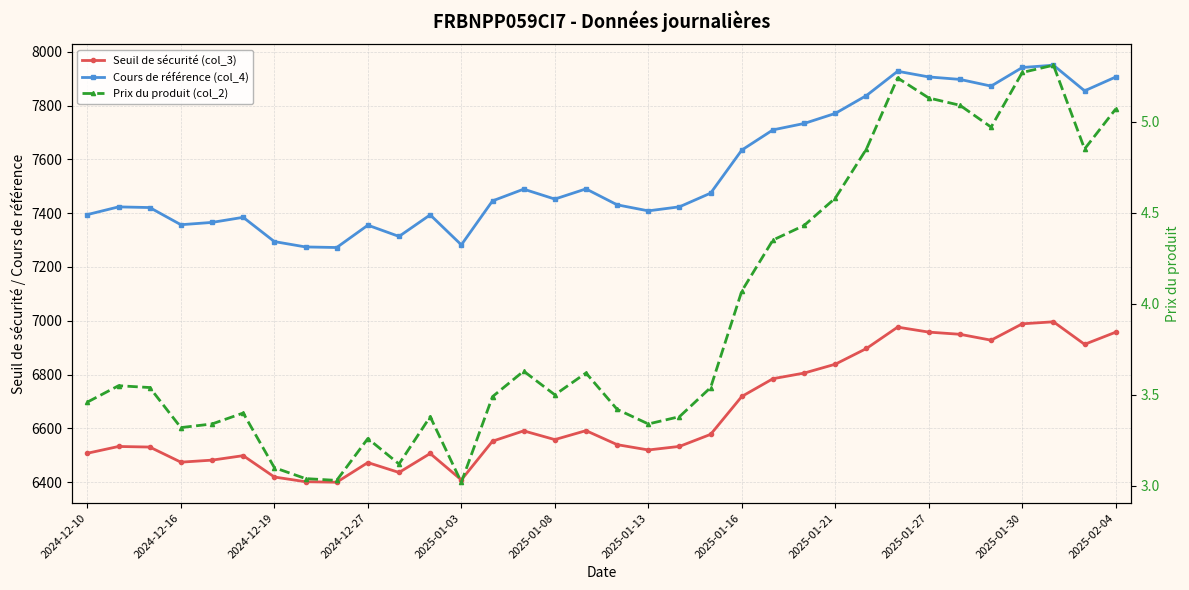

The Cours de référence (col_4) series shows 3343.3 at 28. True or false?

False